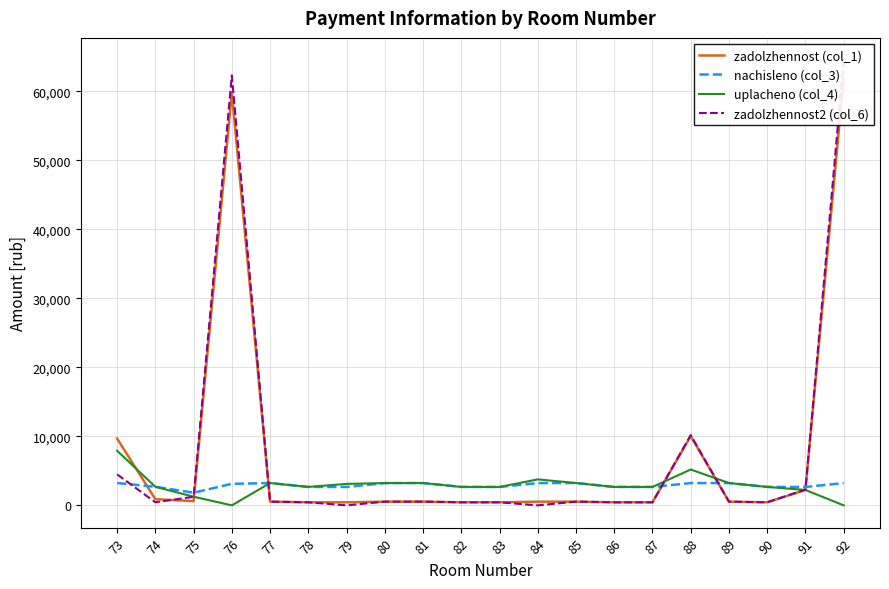

What is the total value across all series at 82?

6237.1